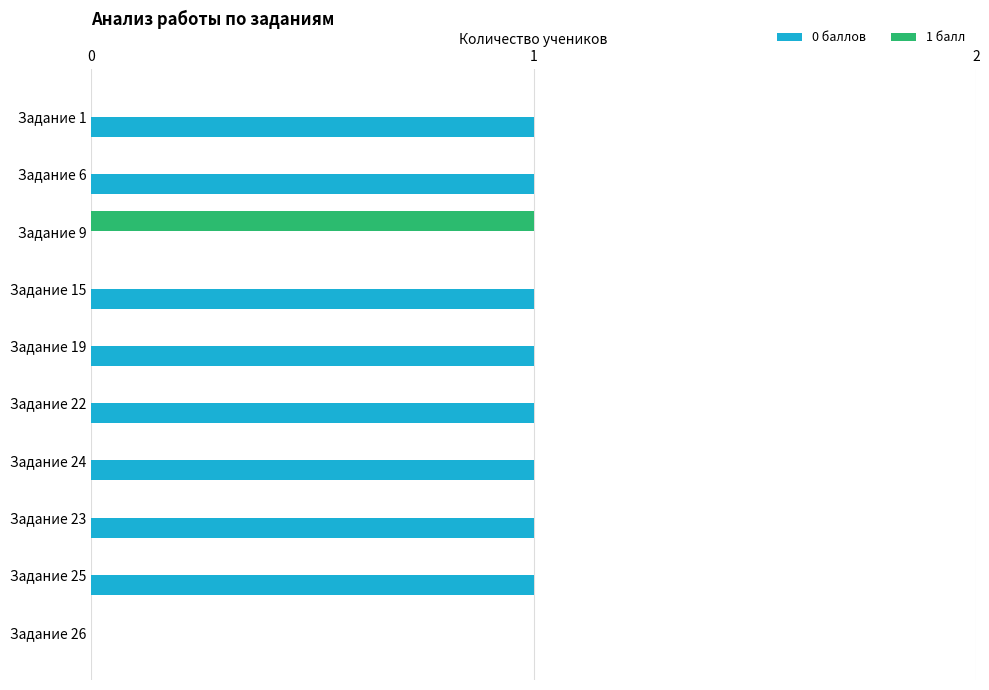

The 0 баллов series shows 2 at Задание 23. True or false?

False